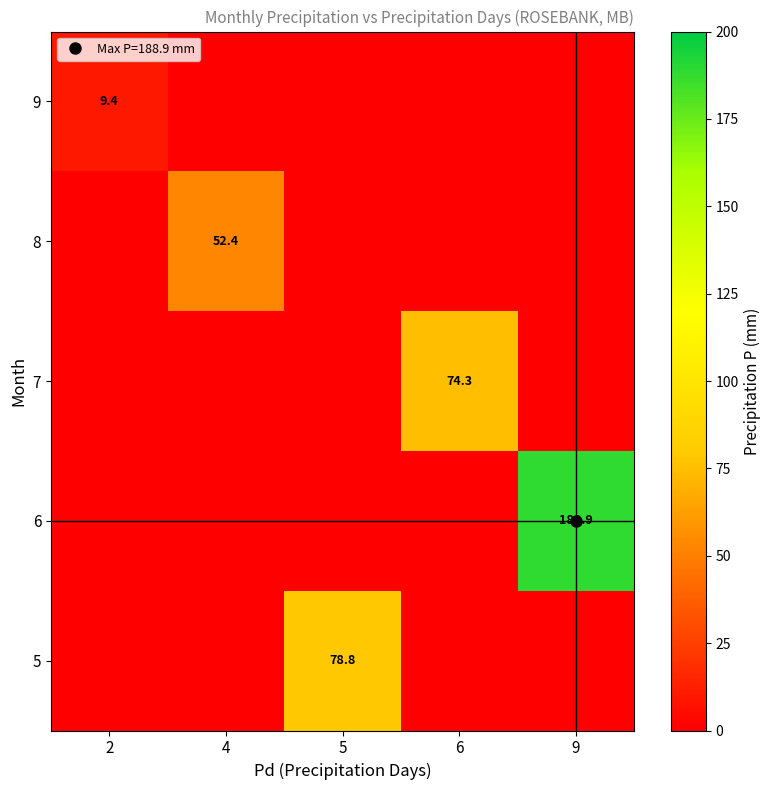

At which label does 8 reach its peak?

4